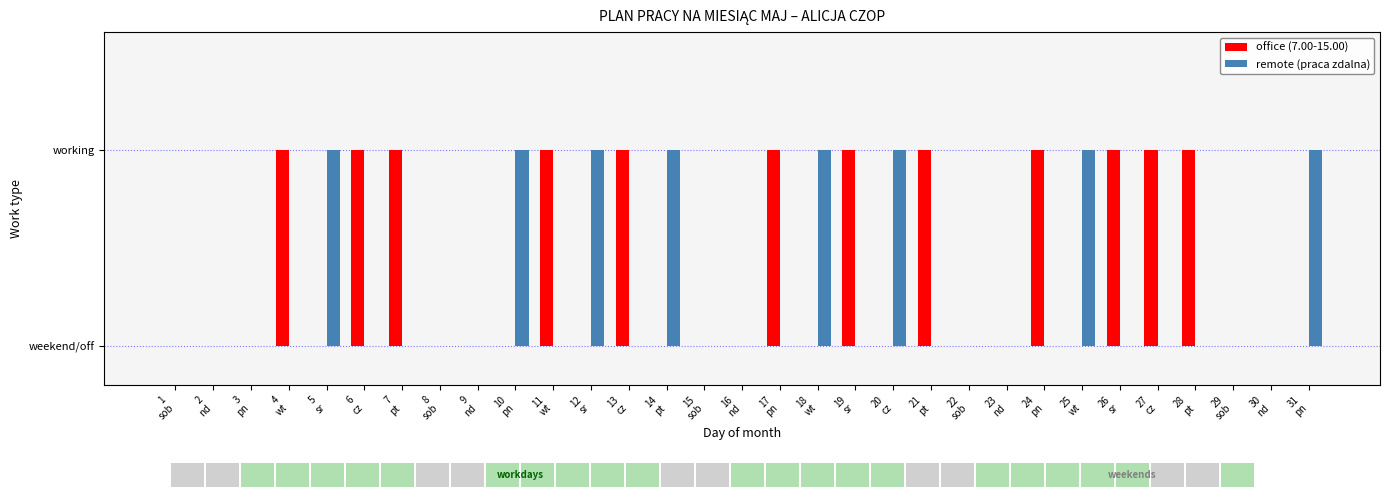

Which series has the largest total across all categories?

office (7.00-15.00)